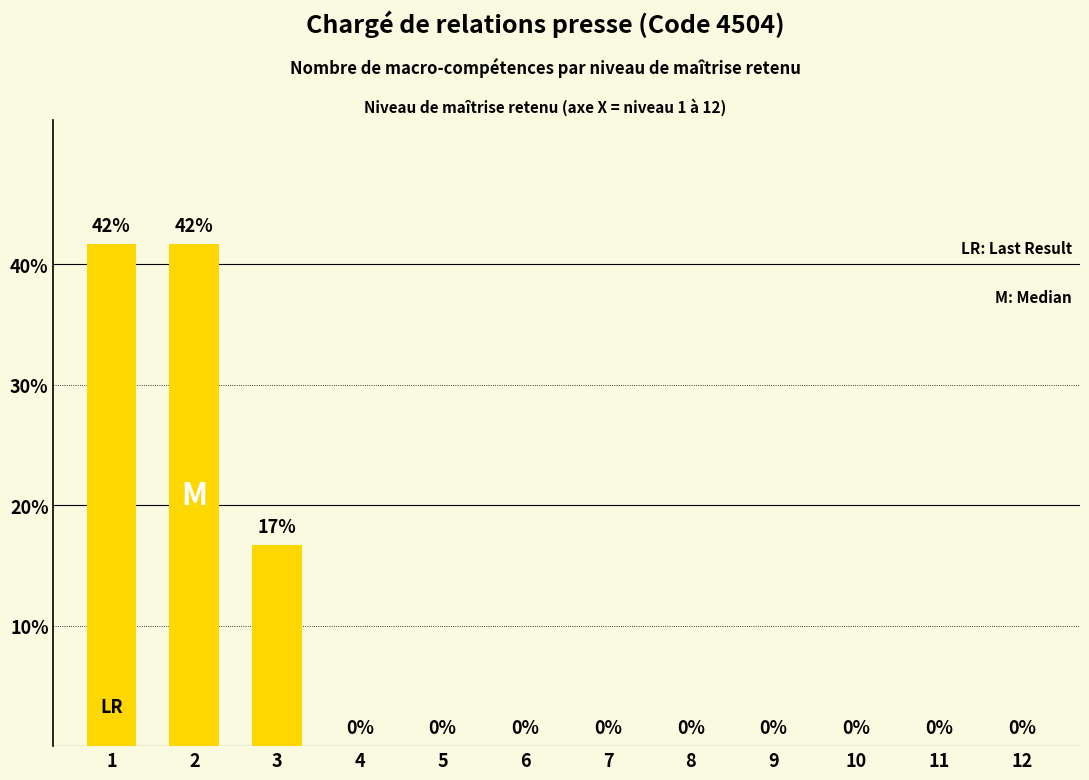

The value at 7 is 20.8. True or false?

False